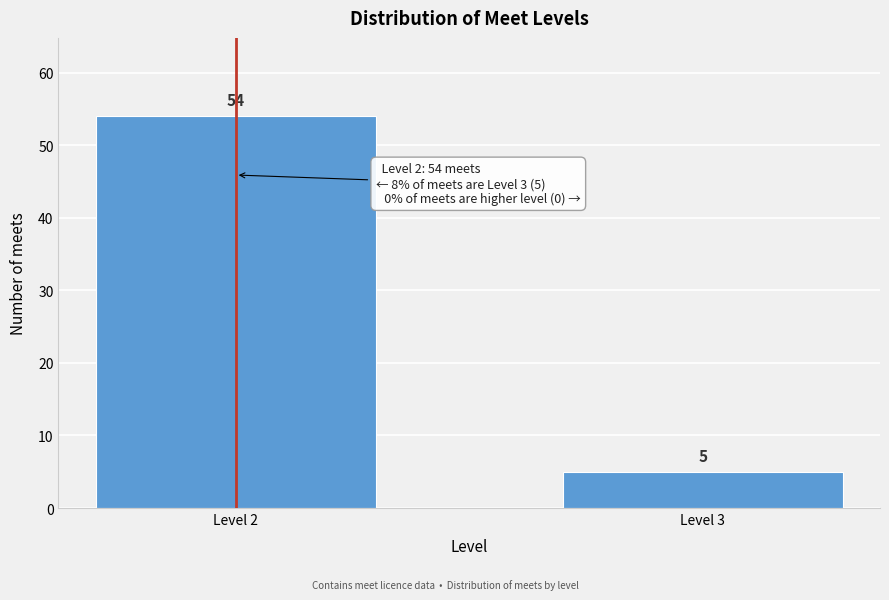

Reading left to right, extract all data points from this chart.

Level 2=54	Level 3=5